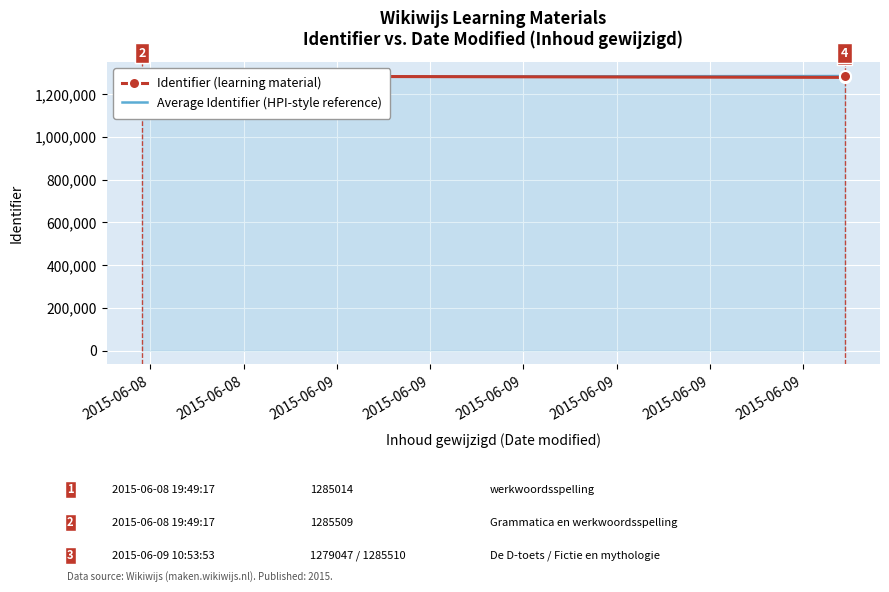

Which series has the largest total across all categories?

Identifier (learning material)